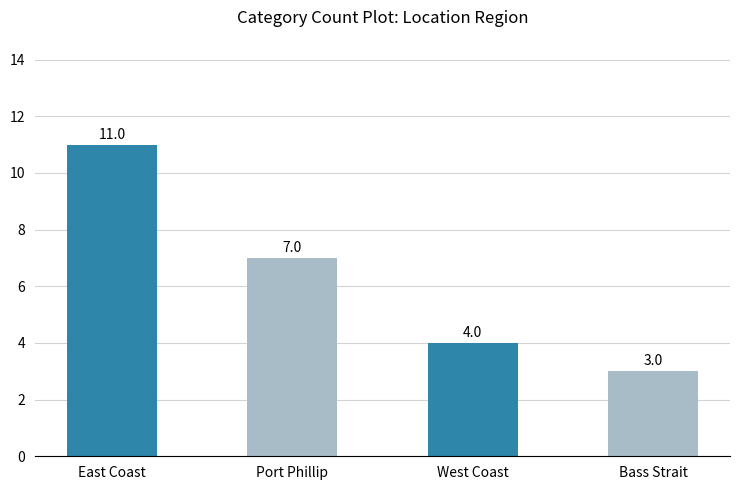

What is the difference between the second highest and second lowest values?

3